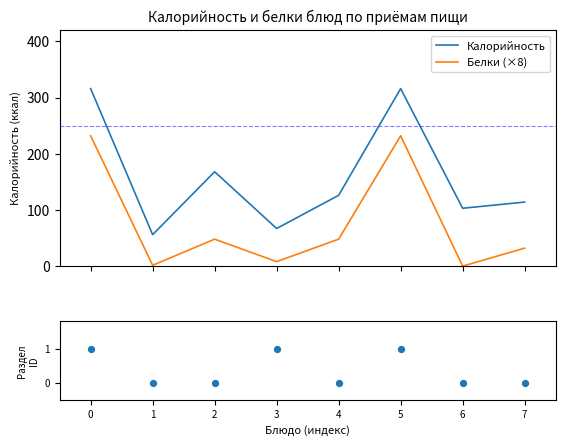

Which series contains the highest Y value?

Калорийность